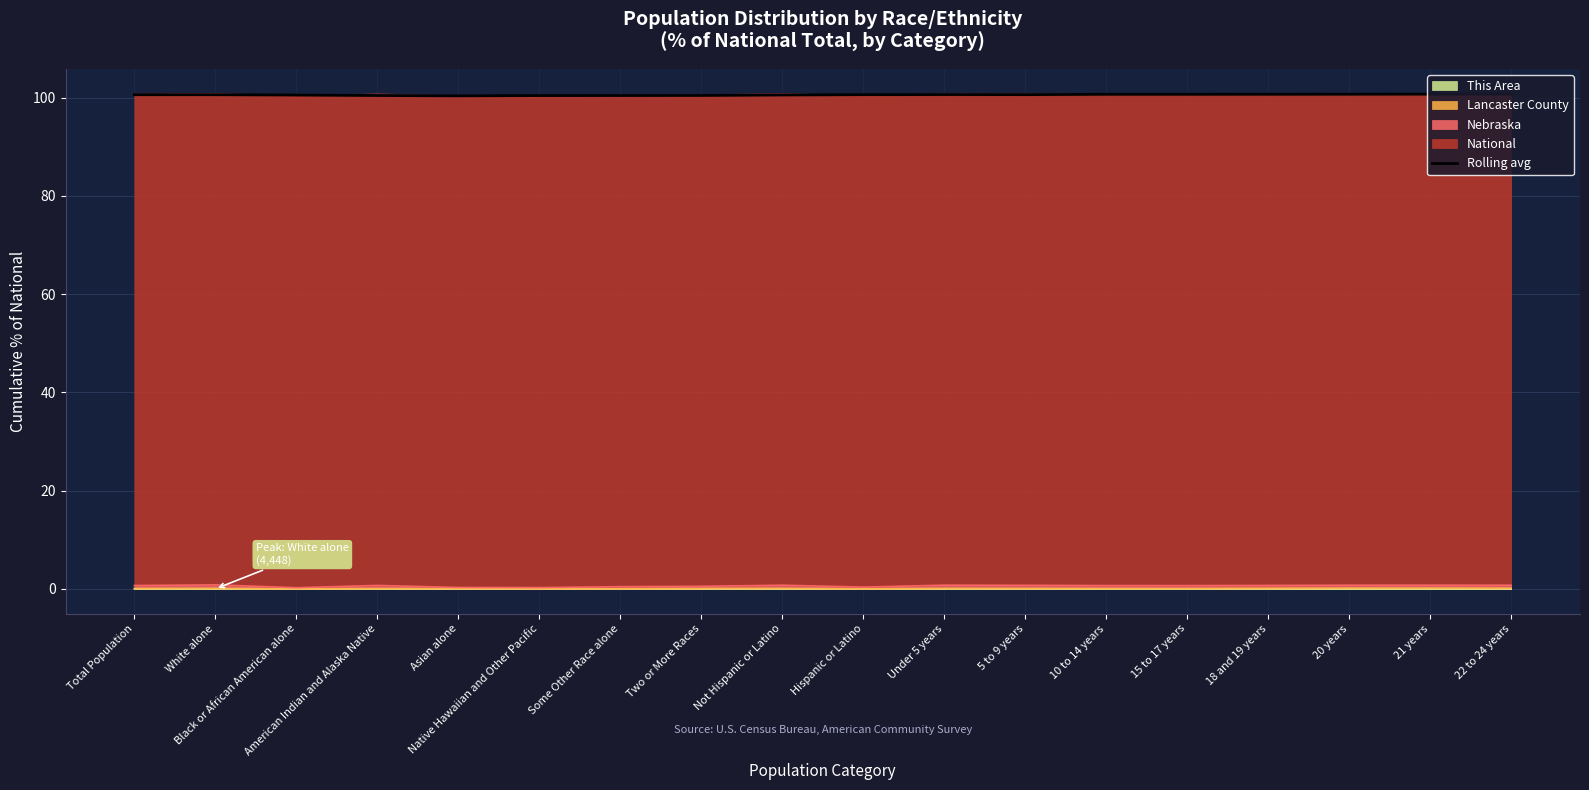

What is the minimum value shown in the chart?

100.4